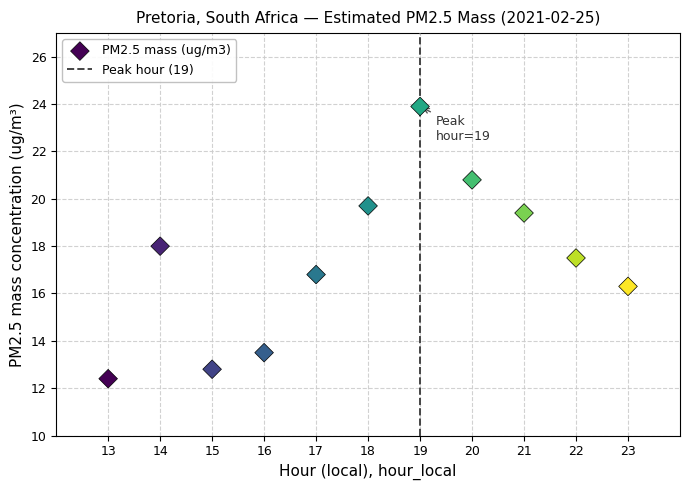

What is the range of Y values (max minus min)?

11.5